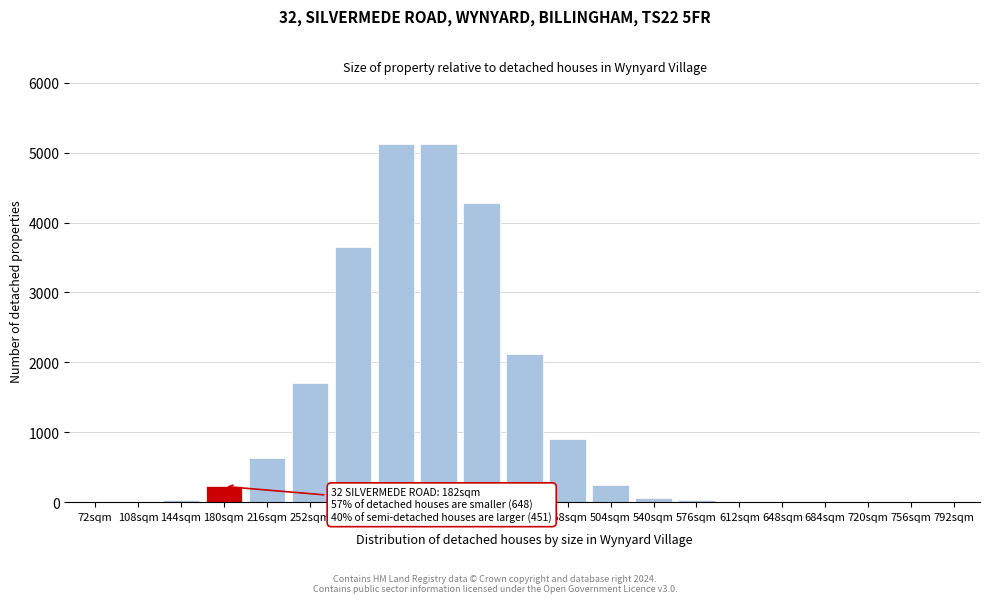

Which has a higher value, 504sqm or 792sqm?

504sqm